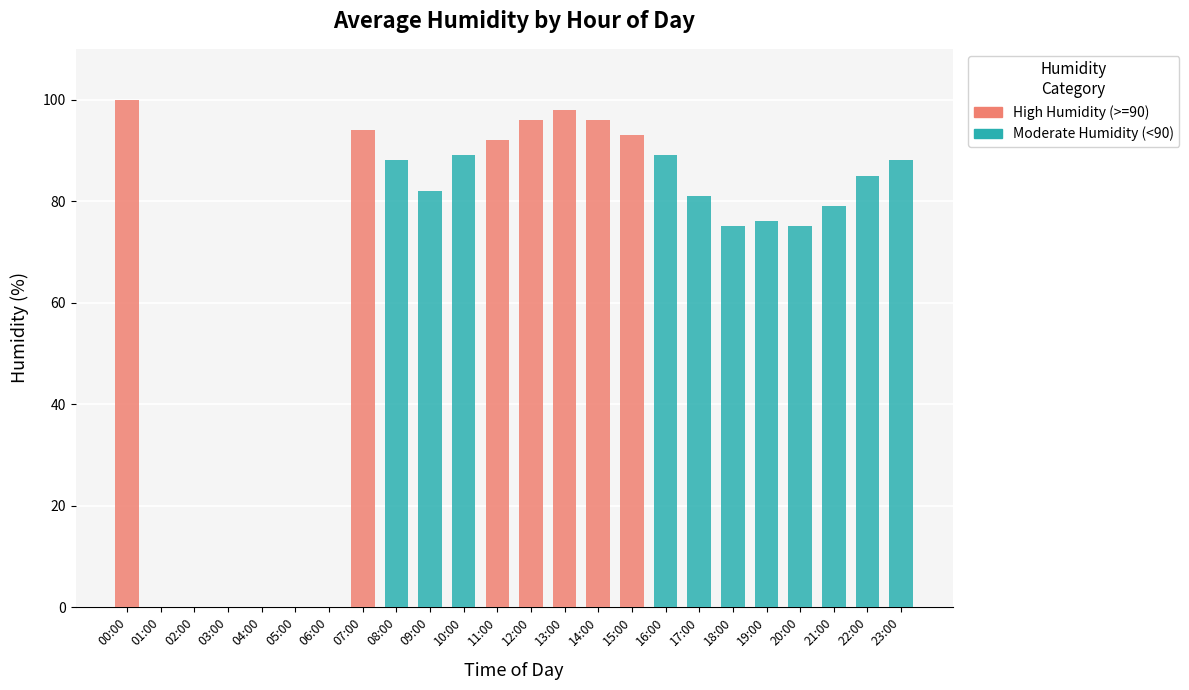

The Moderate Humidity (<90) series shows 82 at 09:00. True or false?

True